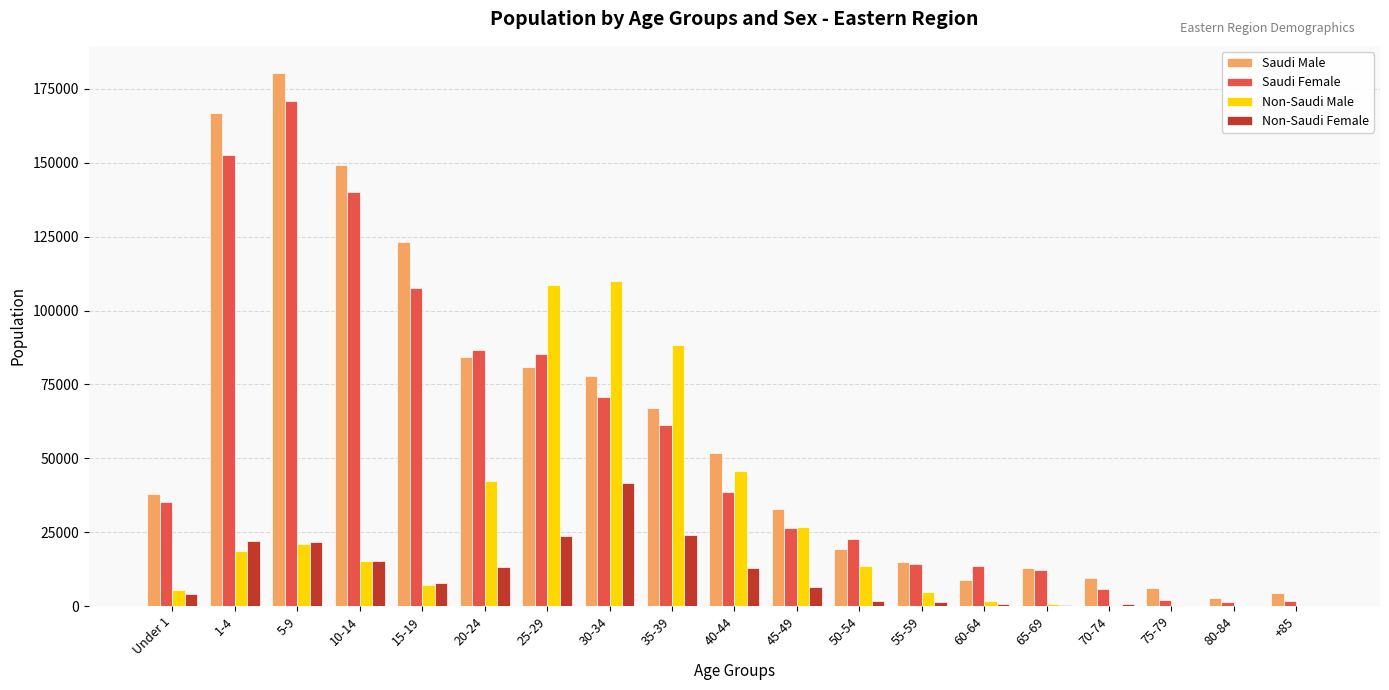

The value of Non-Saudi Male at 10-14 is 15259. True or false?

True